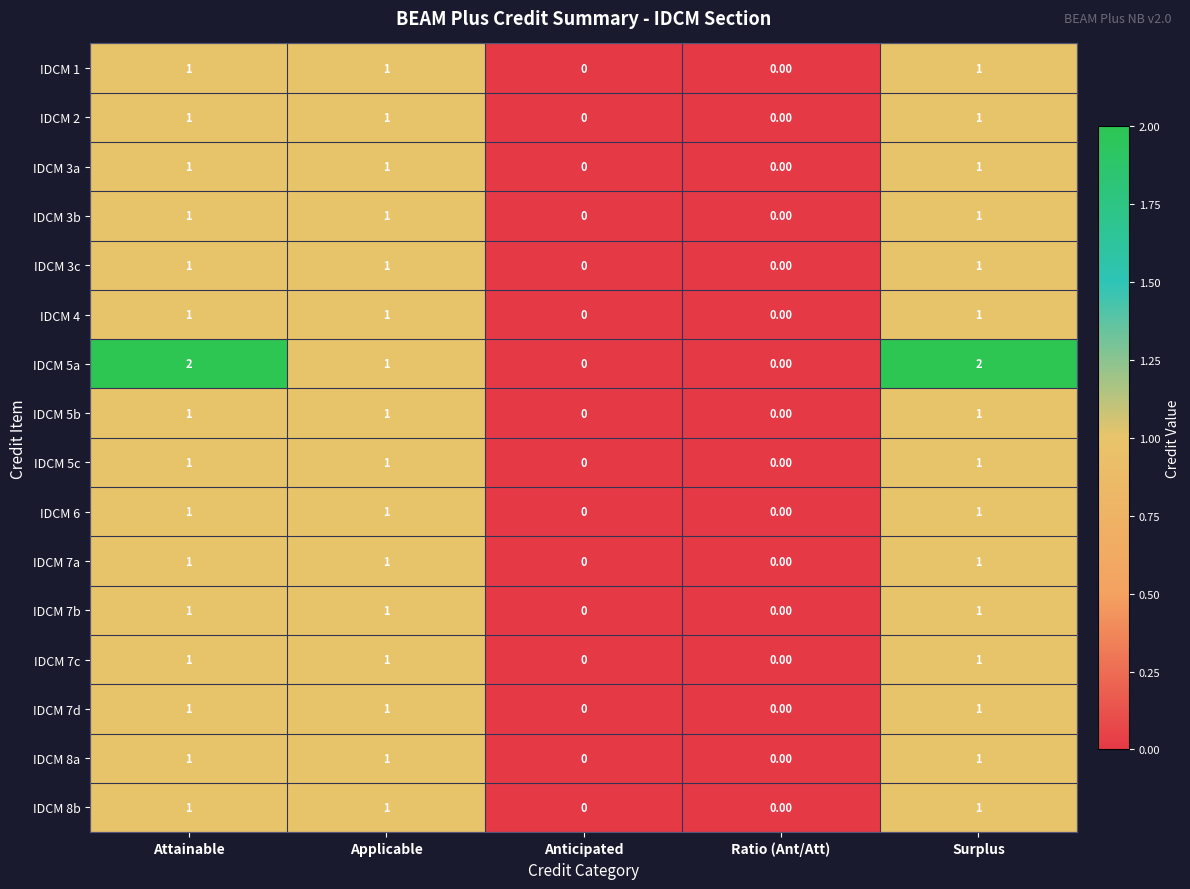

How many positive values does the IDCM 7a series have?

3